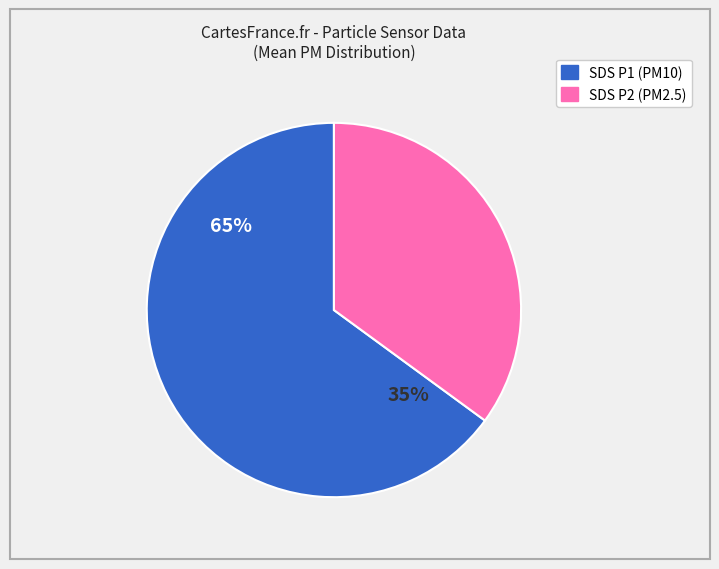

Is there a majority slice in this chart?

Yes